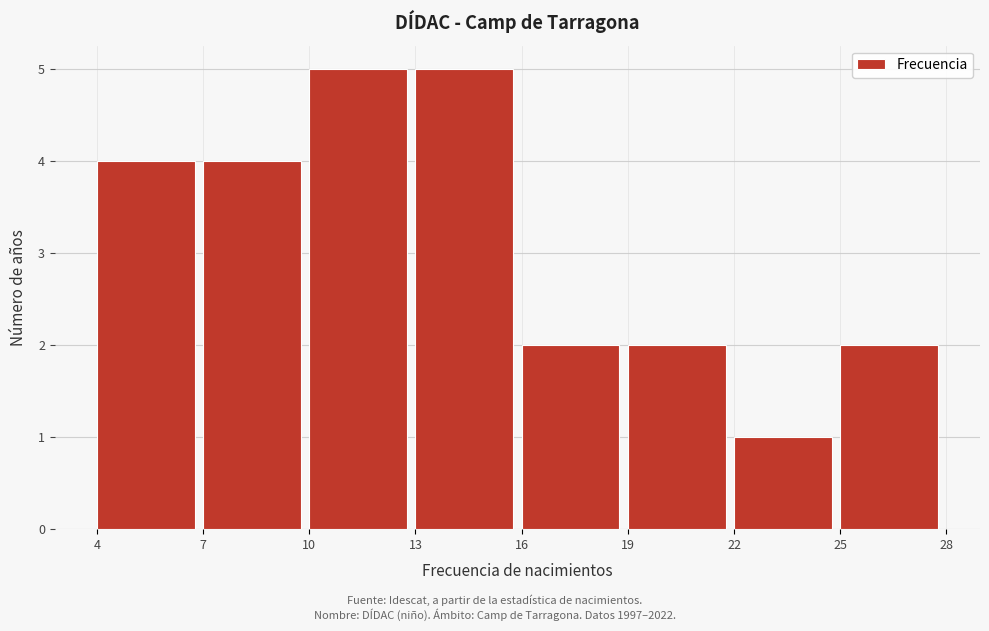

Reading left to right, list every bar in this chart as the range it spans on the x-axis followed by its height. The values are not printed on the chart, so give them approximately, as read against the axis.

4 to 7: 4
7 to 10: 4
10 to 13: 5
13 to 16: 5
16 to 19: 2
19 to 22: 2
22 to 25: 1
25 to 28: 2